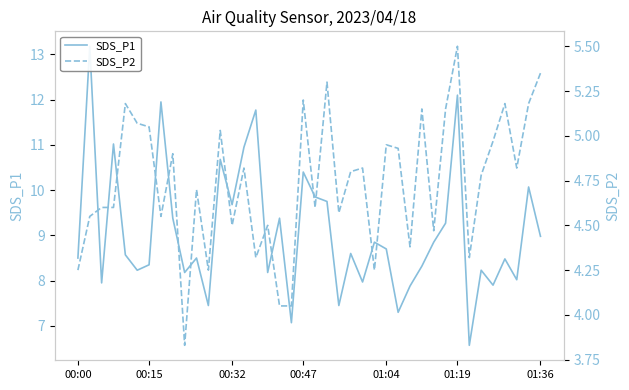

Is it true that SDS_P1 equals 8.2 at 9?

True